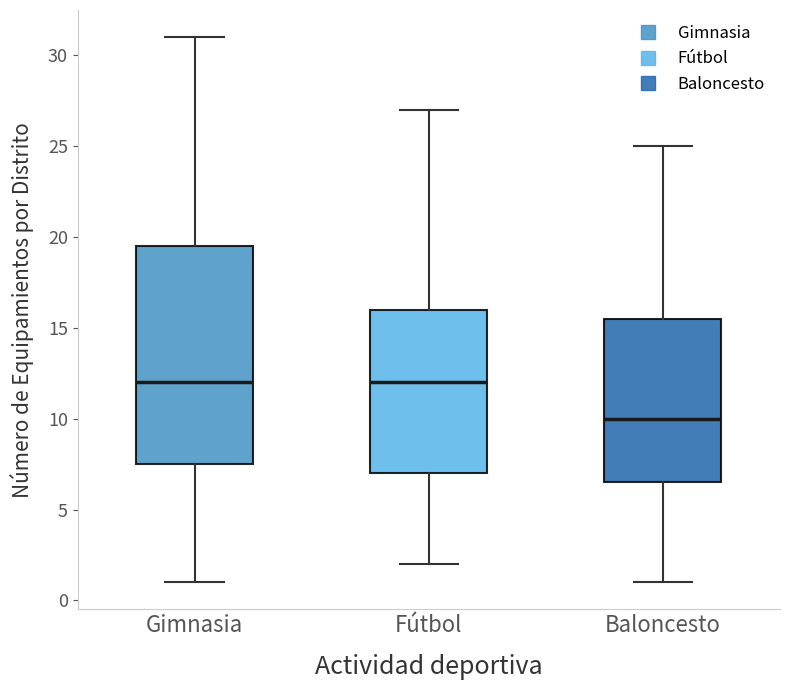

Where does the median line of the box for Fútbol sit on the y-axis? The values are not printed on the chart, so give them approximately, as read against the axis.

12.0